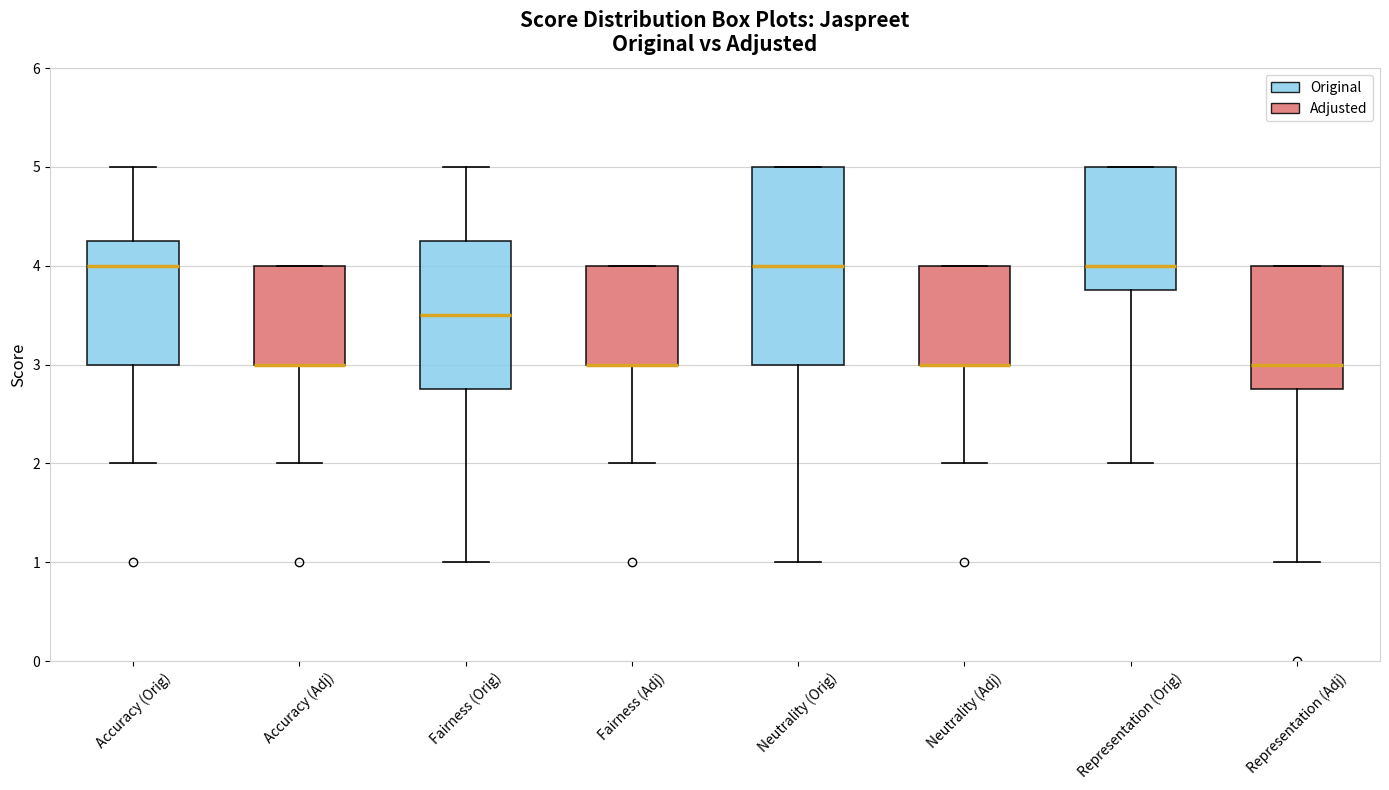

Reading left to right, transcribe this box plot: for each box, give where its median line is, the range the box spans, and where its two whiskers end, as read against the y-axis. The values are not printed on the chart, so give them approximately, as read against the axis.

Accuracy (Orig): median 4.0, box 3.0 to 4.3, whiskers 2.0 to 5.0
Accuracy (Adj): median 3.0 (drawn on the box's lower edge), box 3.0 to 4.0, whiskers 2.0 to 4.0
Fairness (Orig): median 3.5, box 2.8 to 4.3, whiskers 1.0 to 5.0
Fairness (Adj): median 3.0 (drawn on the box's lower edge), box 3.0 to 4.0, whiskers 2.0 to 4.0
Neutrality (Orig): median 4.0, box 3.0 to 5.0, whiskers 1.0 to 5.0
Neutrality (Adj): median 3.0 (drawn on the box's lower edge), box 3.0 to 4.0, whiskers 2.0 to 4.0
Representation (Orig): median 4.0, box 3.8 to 5.0, whiskers 2.0 to 5.0
Representation (Adj): median 3.0, box 2.8 to 4.0, whiskers 1.0 to 4.0